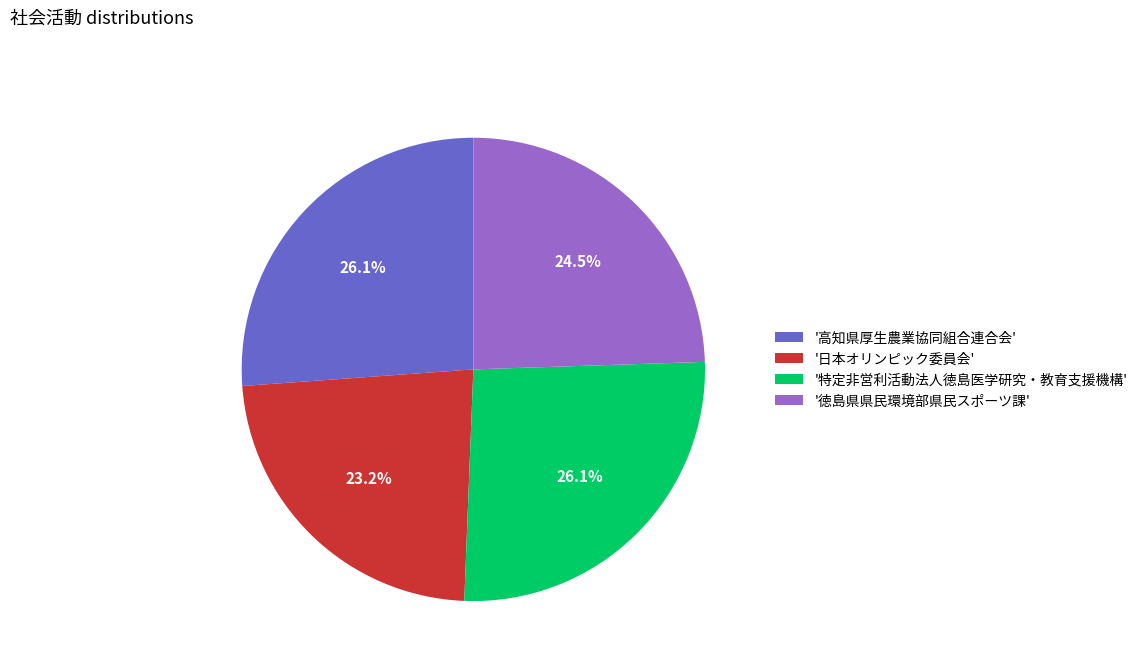

Approximately how many times larger is the value at '徳島県県民環境部県民スポーツ課' compared to '特定非営利活動法人徳島医学研究・教育支援機構'?

0.9